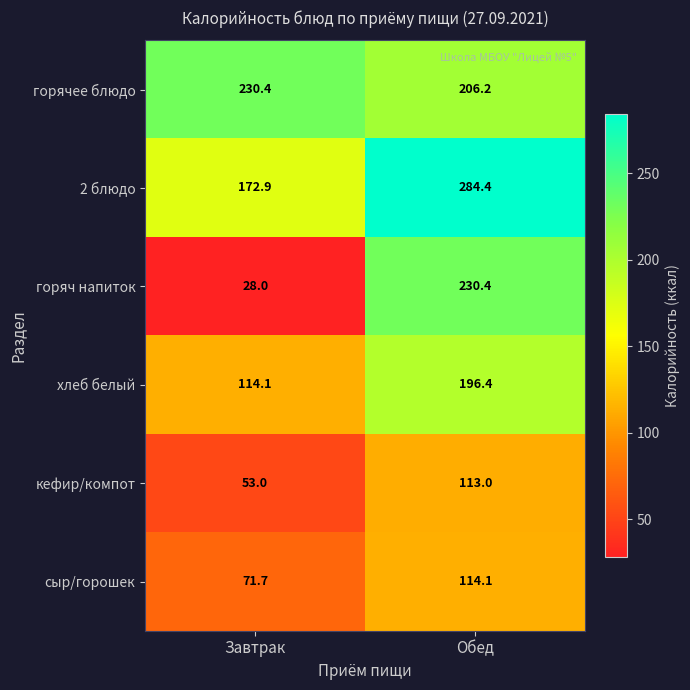

Count the number of categories in the chart.

2